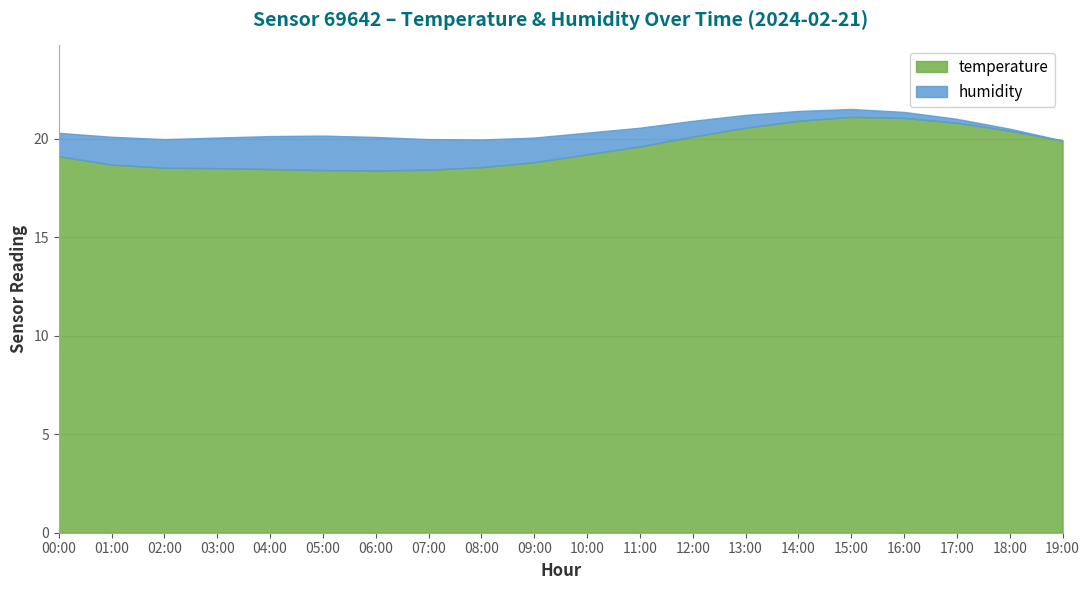

In humidity, how many points are higher than both neighbors (excluding endpoints)?

1